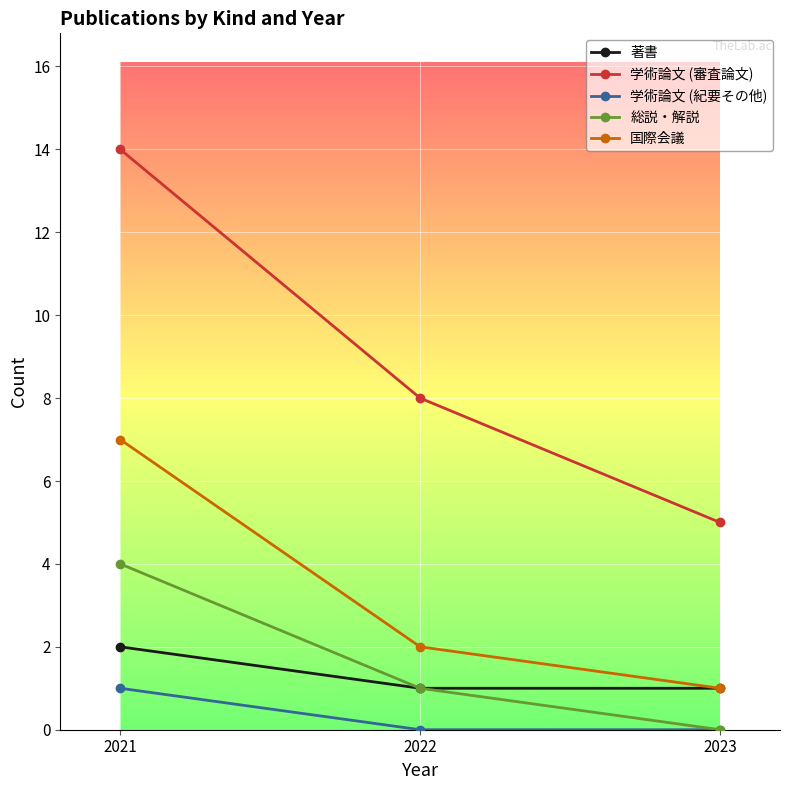

What is the value of the 著書 point at the 1st from the left?

2